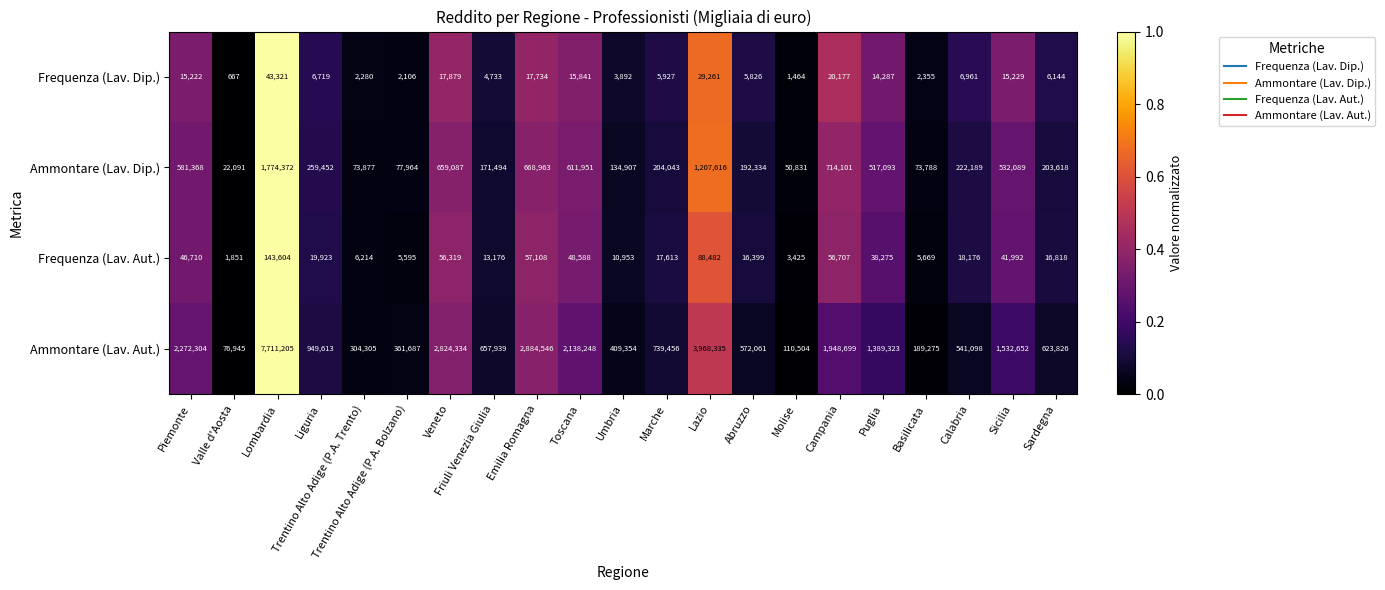

How many values in the Ammontare (Lav. Aut.) series are below 739456?

10